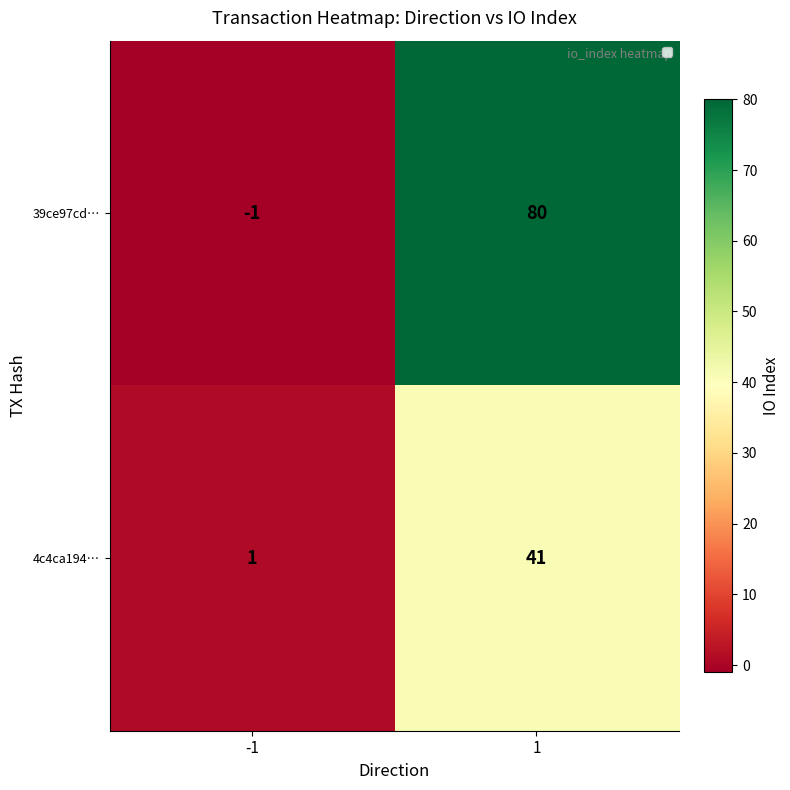

What is the approximate value of 39ce97cd… at 1, to the nearest 5?

80